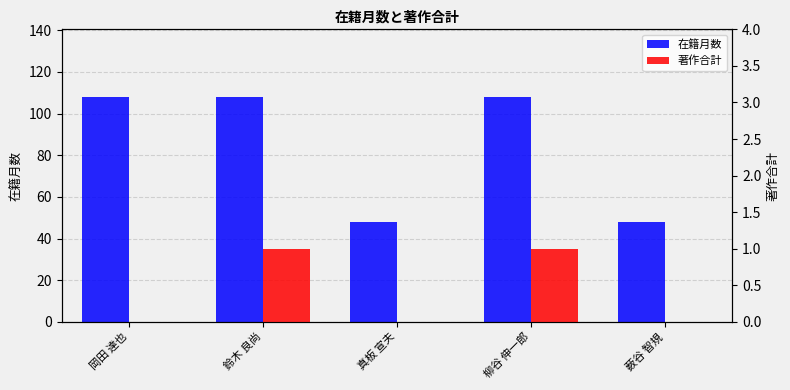

What is the difference between the second highest and minimum values in the 在籍月数 series?

60